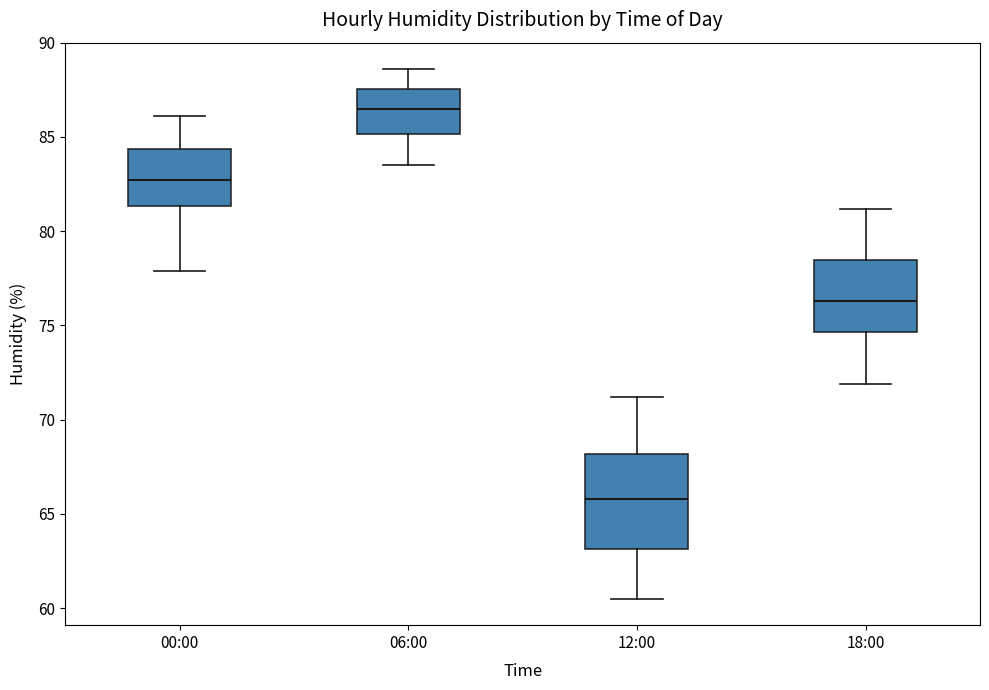

Which box is the tallest, from its lower edge to its upper edge?

12:00